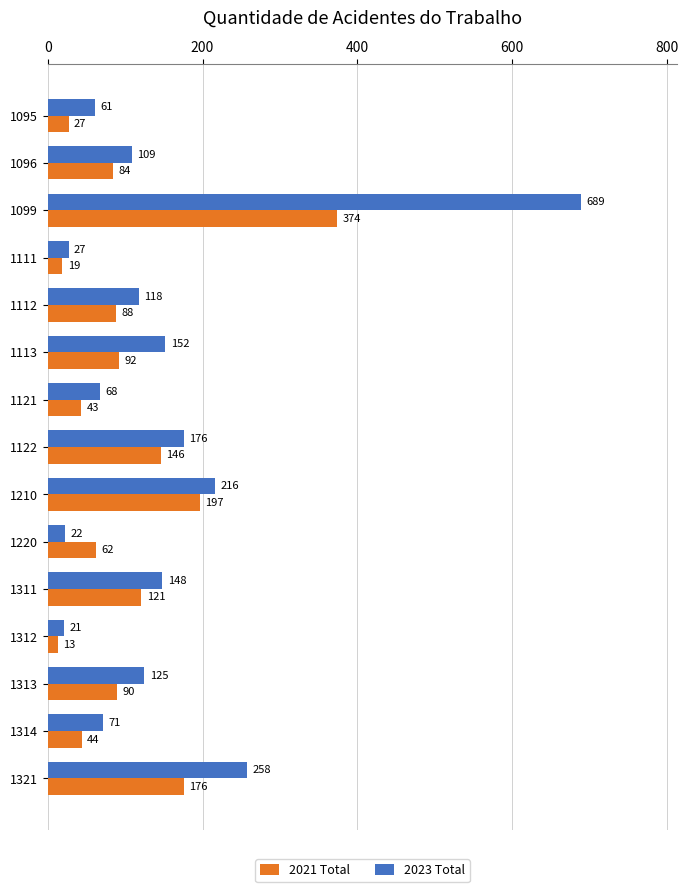

At which category is the sum across all series the highest?

1099